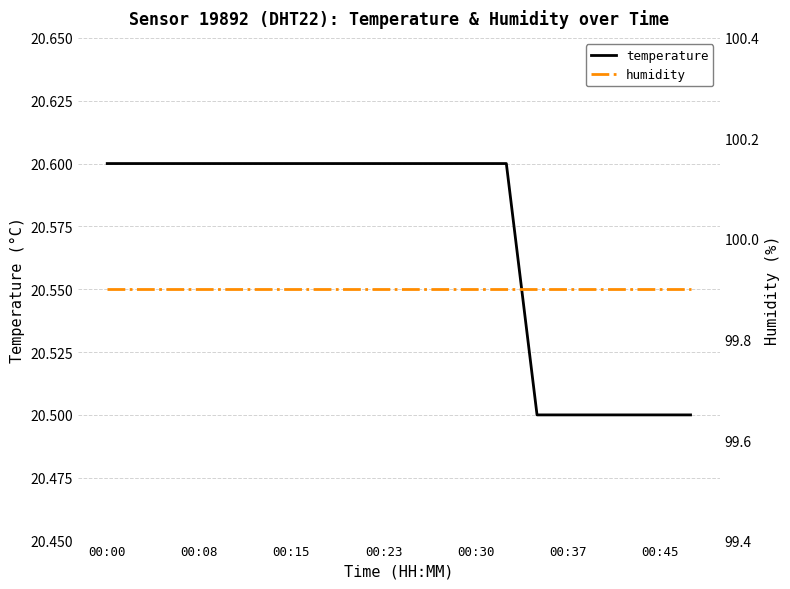

What is the highest value of the temperature series?

20.6